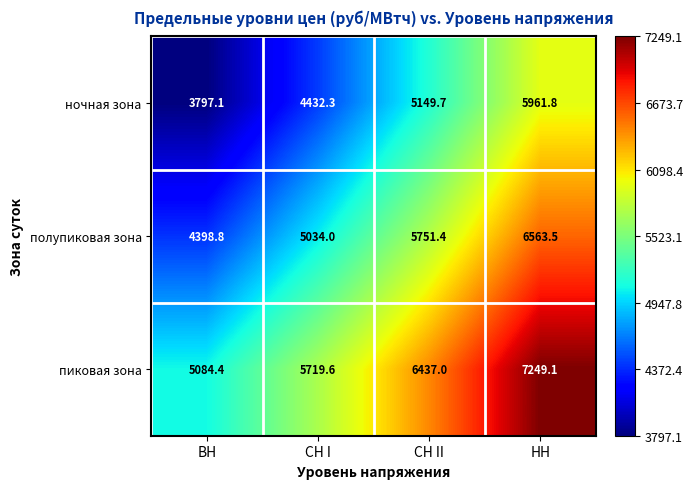

Is it true that пиковая зона equals 11991.6 at НН?

False